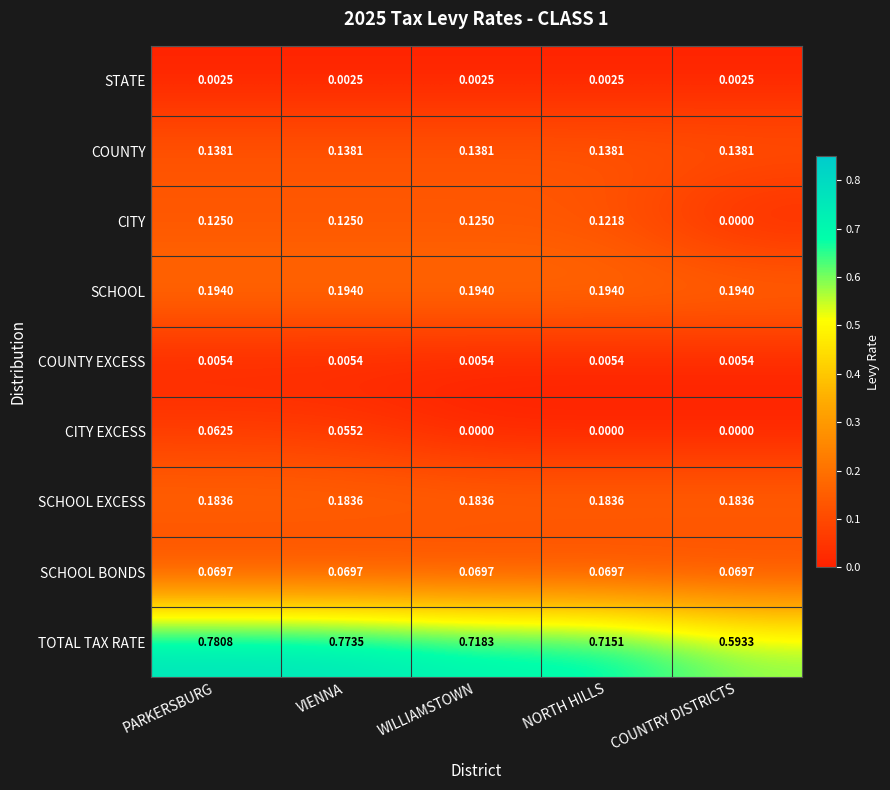

Which series has the largest range (max minus min)?

TOTAL TAX RATE